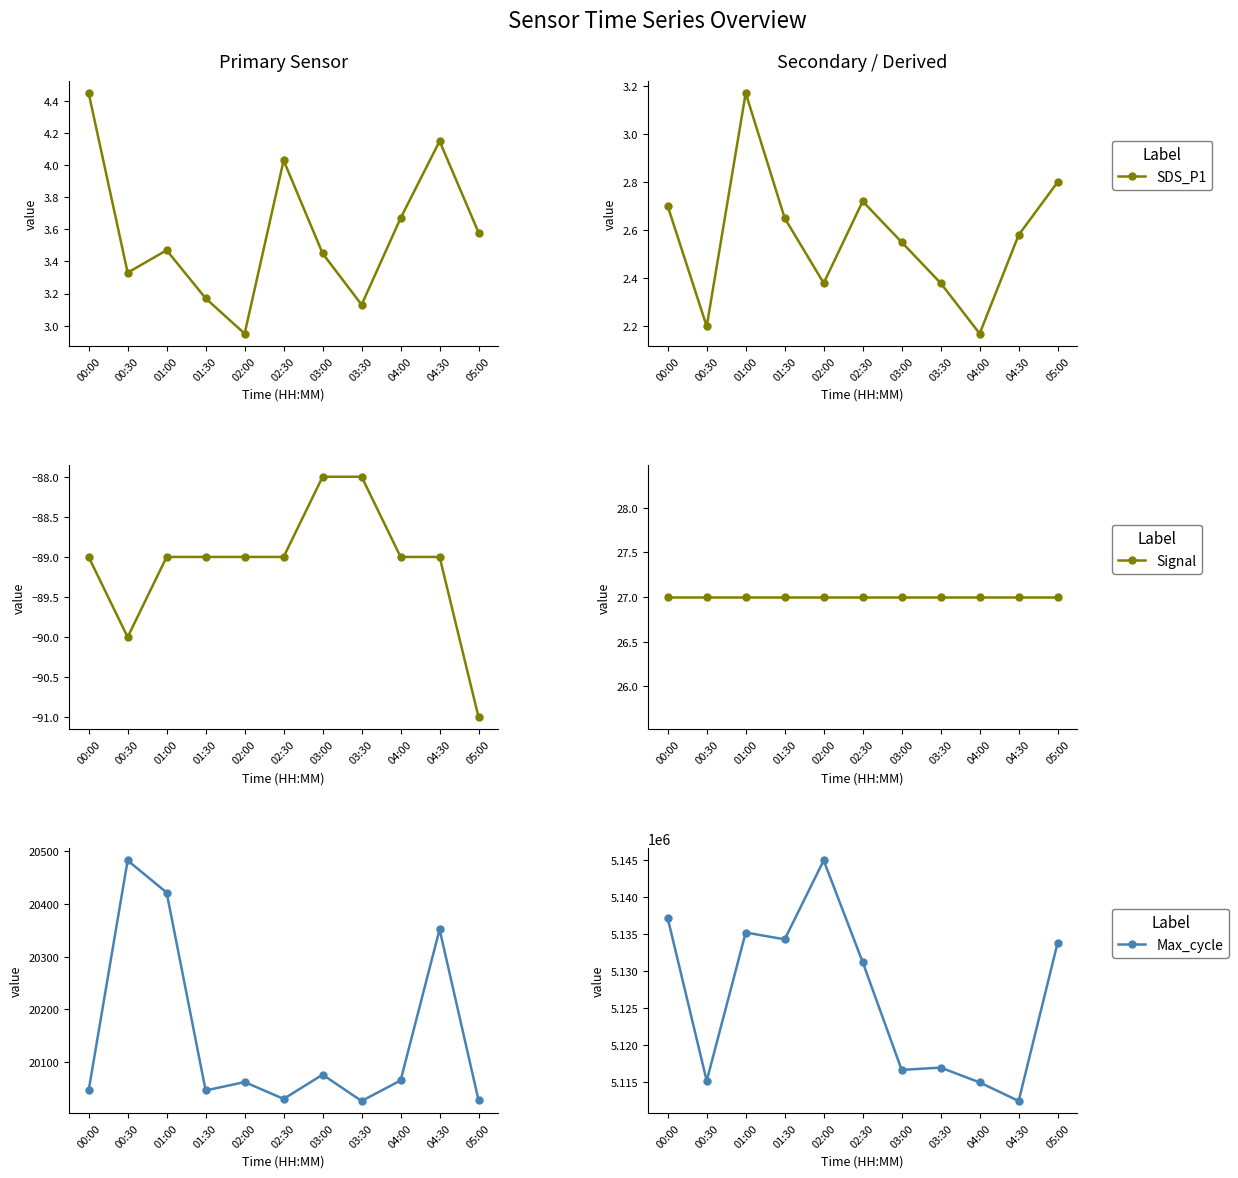

List the series in order of their peak value, highest first.

Samples, Max_cycle, Min_cycle, SDS_P1, SDS_P2, Signal